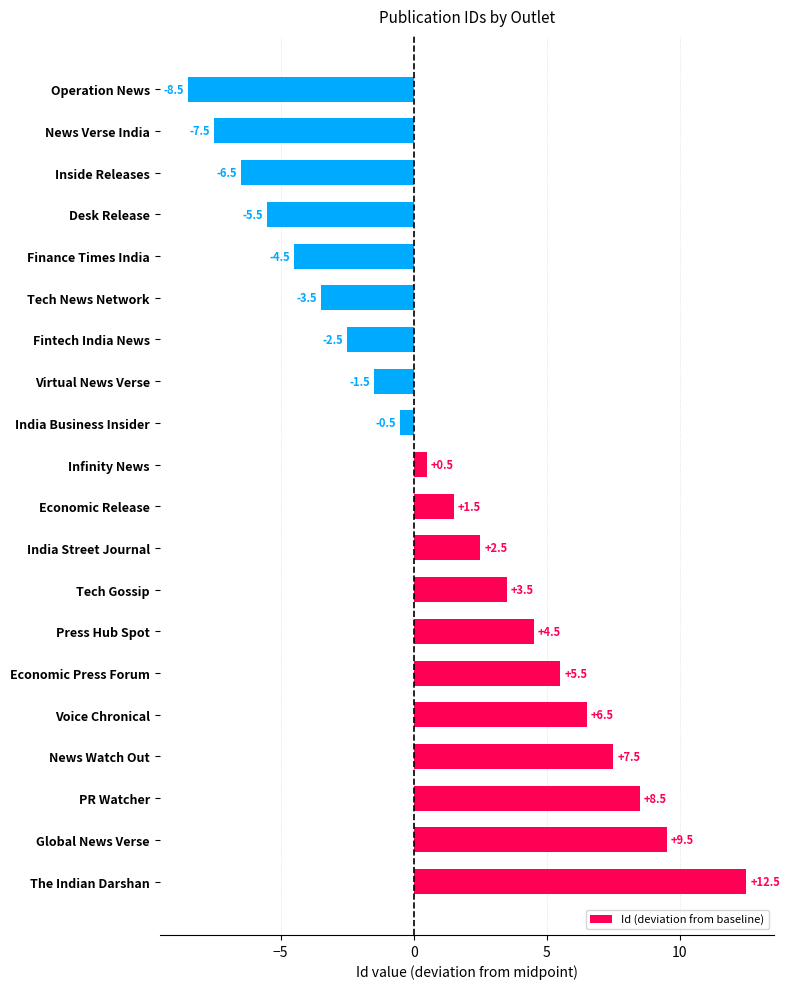

Reading bottom to top, what are all the values shown in this chart?

The Indian Darshan=12.5	Global News Verse=9.5	PR Watcher=8.5	News Watch Out=7.5	Voice Chronical=6.5	Economic Press Forum=5.5	Press Hub Spot=4.5	Tech Gossip=3.5	India Street Journal=2.5	Economic Release=1.5	Infinity News=0.5	India Business Insider=-0.5	Virtual News Verse=-1.5	Fintech India News=-2.5	Tech News Network=-3.5	Finance Times India=-4.5	Desk Release=-5.5	Inside Releases=-6.5	News Verse India=-7.5	Operation News=-8.5